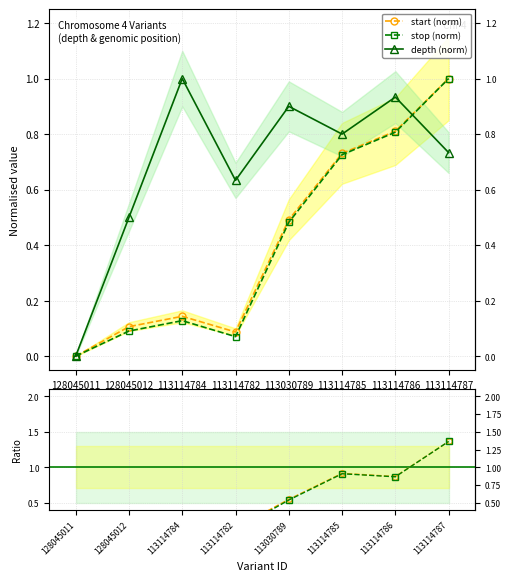

Reading left to right, extract all data points from this chart.

start: 128045011=0.0	128045012=0.1	113114784=0.1	113114782=0.1	113030789=0.5	113114785=0.7	113114786=0.8	113114787=1.0
stop: 128045011=0.0	128045012=0.1	113114784=0.1	113114782=0.1	113030789=0.5	113114785=0.7	113114786=0.8	113114787=1.0
depth: 128045011=0.0	128045012=0.5	113114784=1.0	113114782=0.6	113030789=0.9	113114785=0.8	113114786=0.9	113114787=0.7